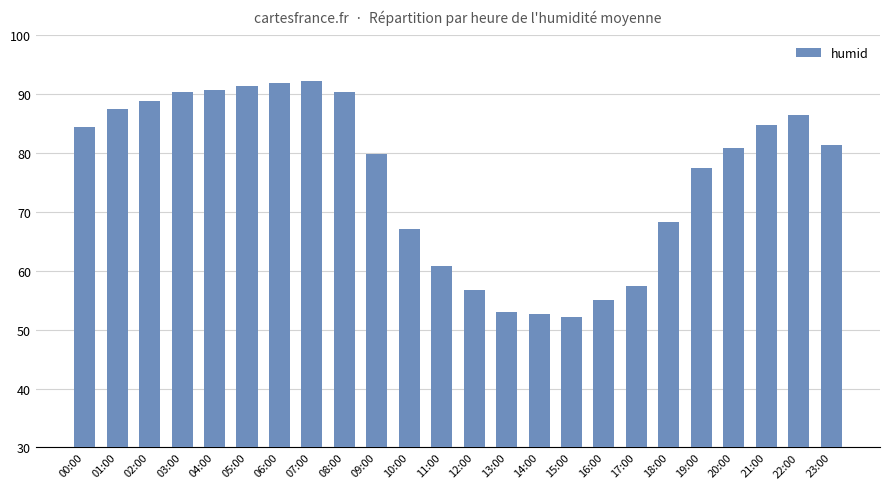

How many bars are there in total?

24